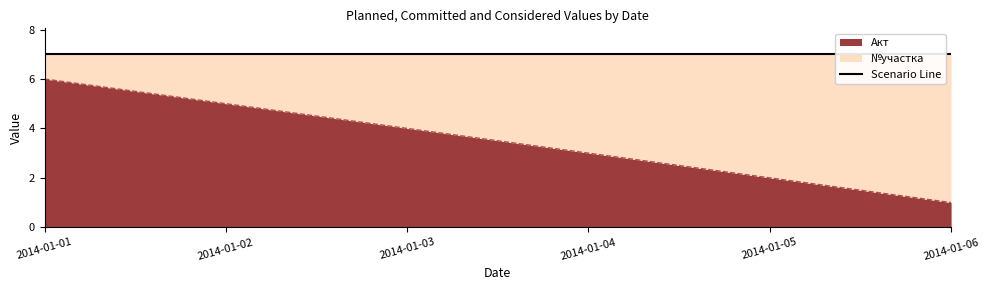

Reading right to left, list all the values displayed in this chart.

2014-01-06=1	2014-01-05=2	2014-01-04=3	2014-01-03=4	2014-01-02=5	2014-01-01=6